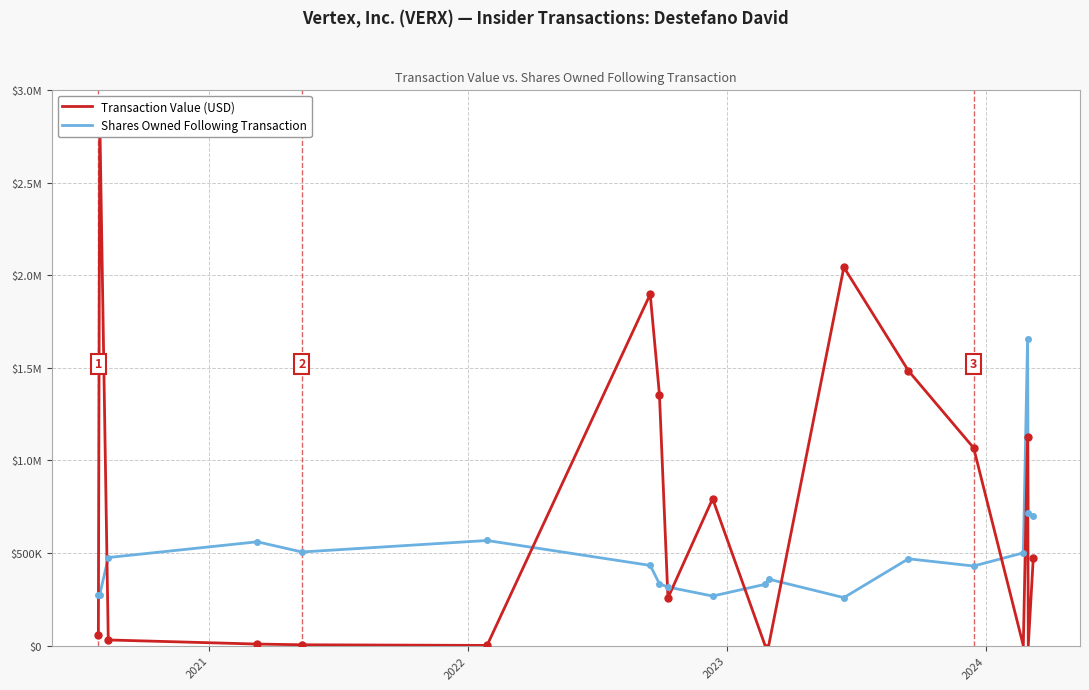

What is the difference between the maximum and minimum values in the Transaction Value (USD) series?

2858779